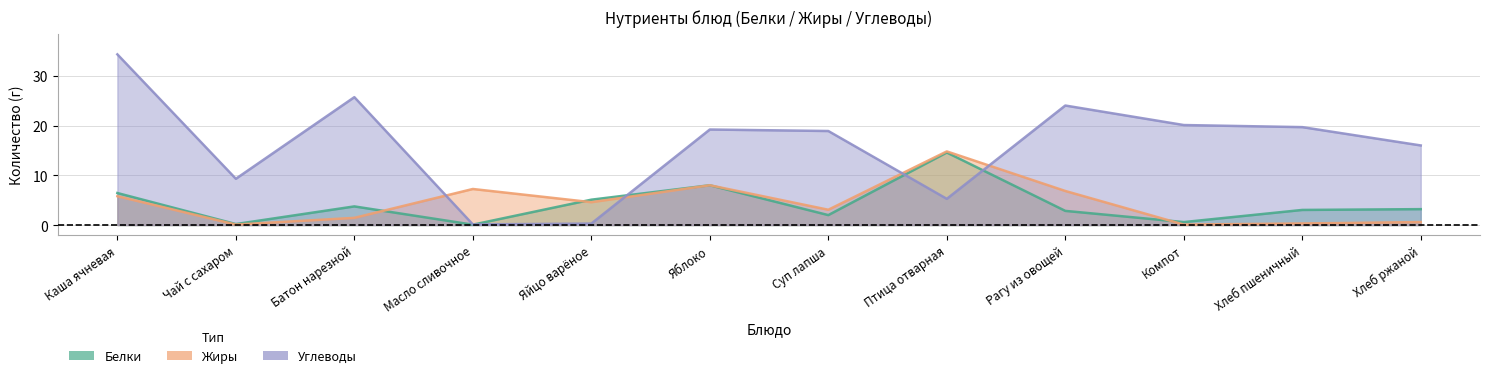

What are all the series names shown in the legend?

Белки, Жиры, Углеводы